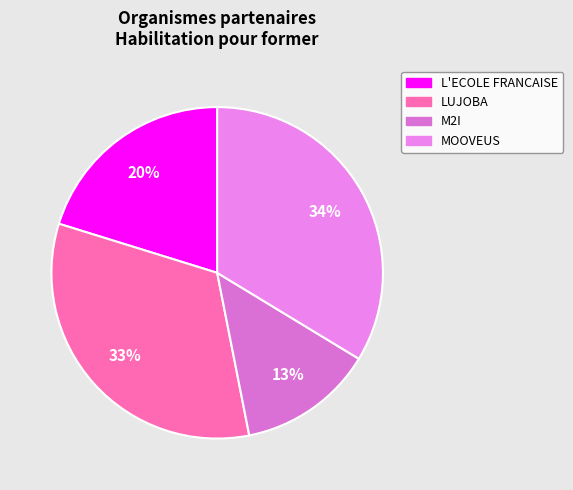

Combined, what portion of the pie is M2I and L'ECOLE FRANCAISE?

33.4%